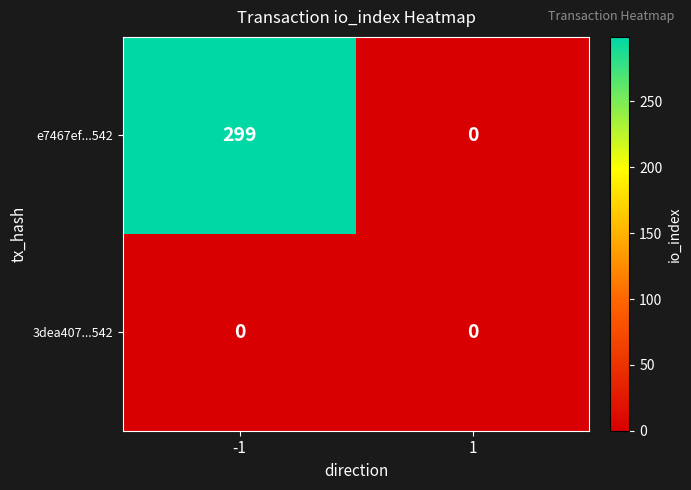

List the series in order of their overall mean, lowest first.

3dea407...542, e7467ef...542